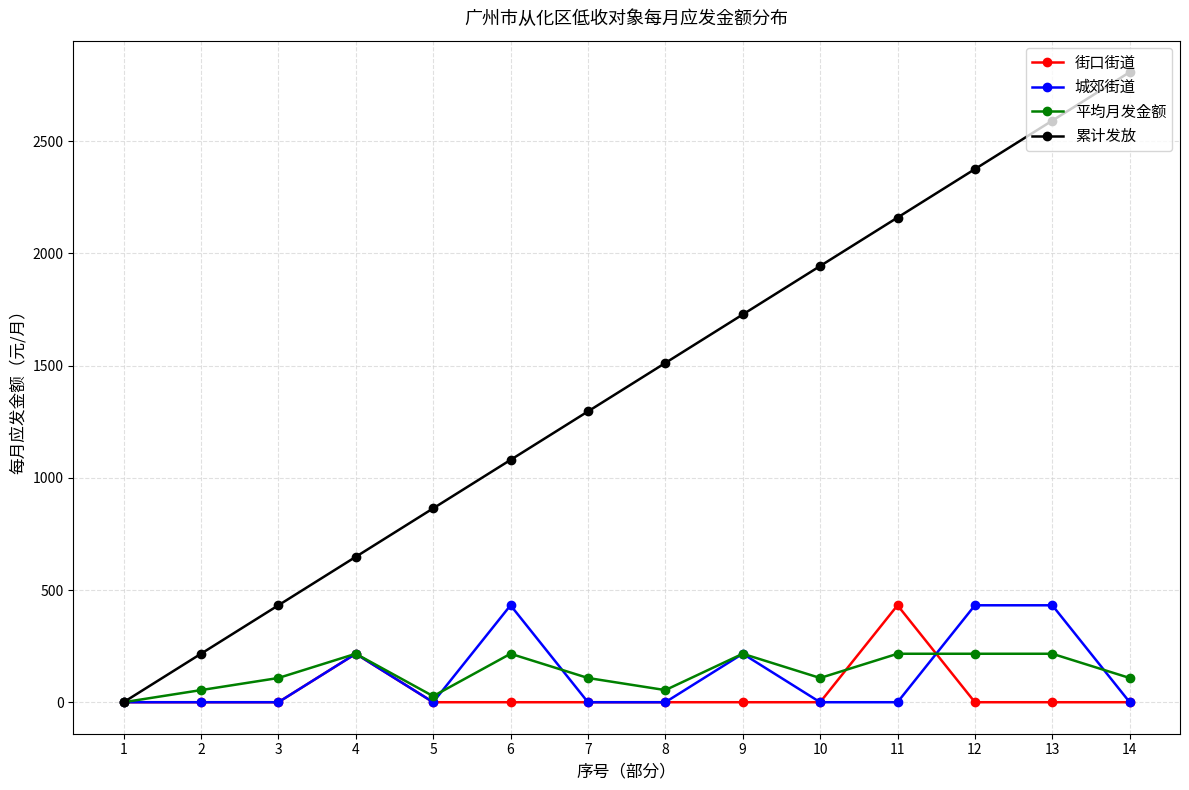

The 街口街道 series shows 0 at 1. True or false?

True